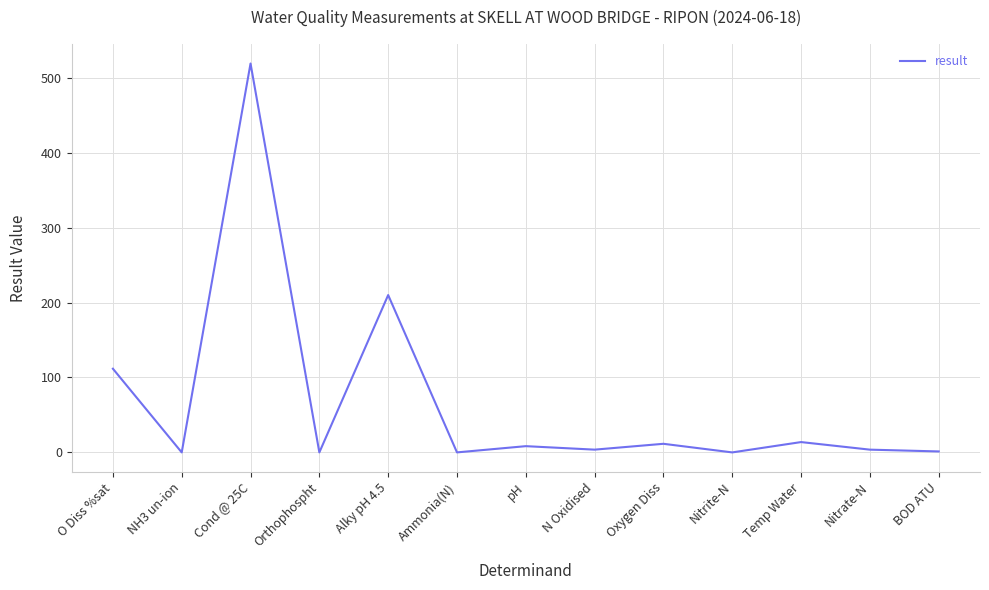

How many interior local peaks (higher than both neighbors) does the data have?

5